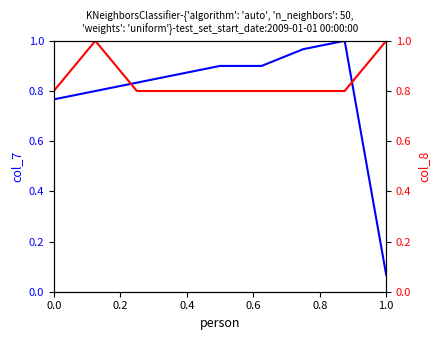

The value of col_7 at 7 is 1.3. True or false?

False